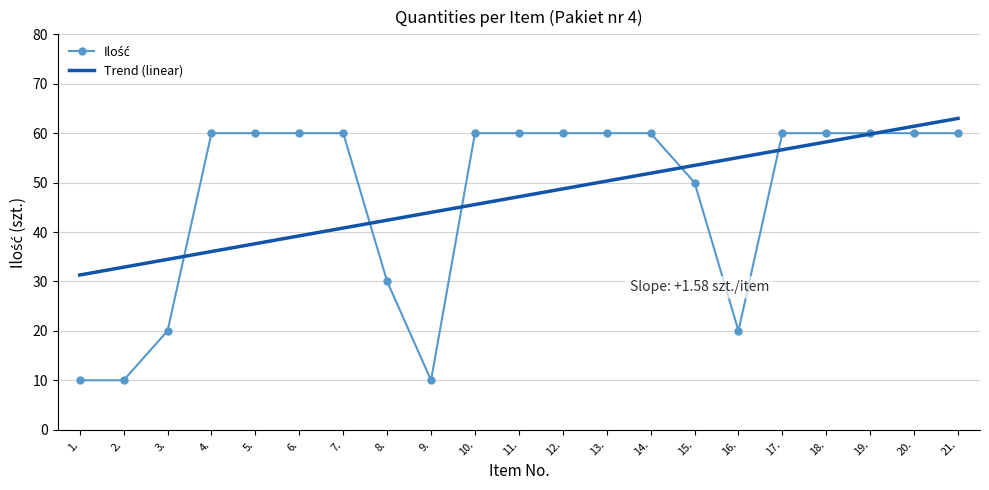

Between 14. and 19., which series saw the biggest shift?

Trend (linear)